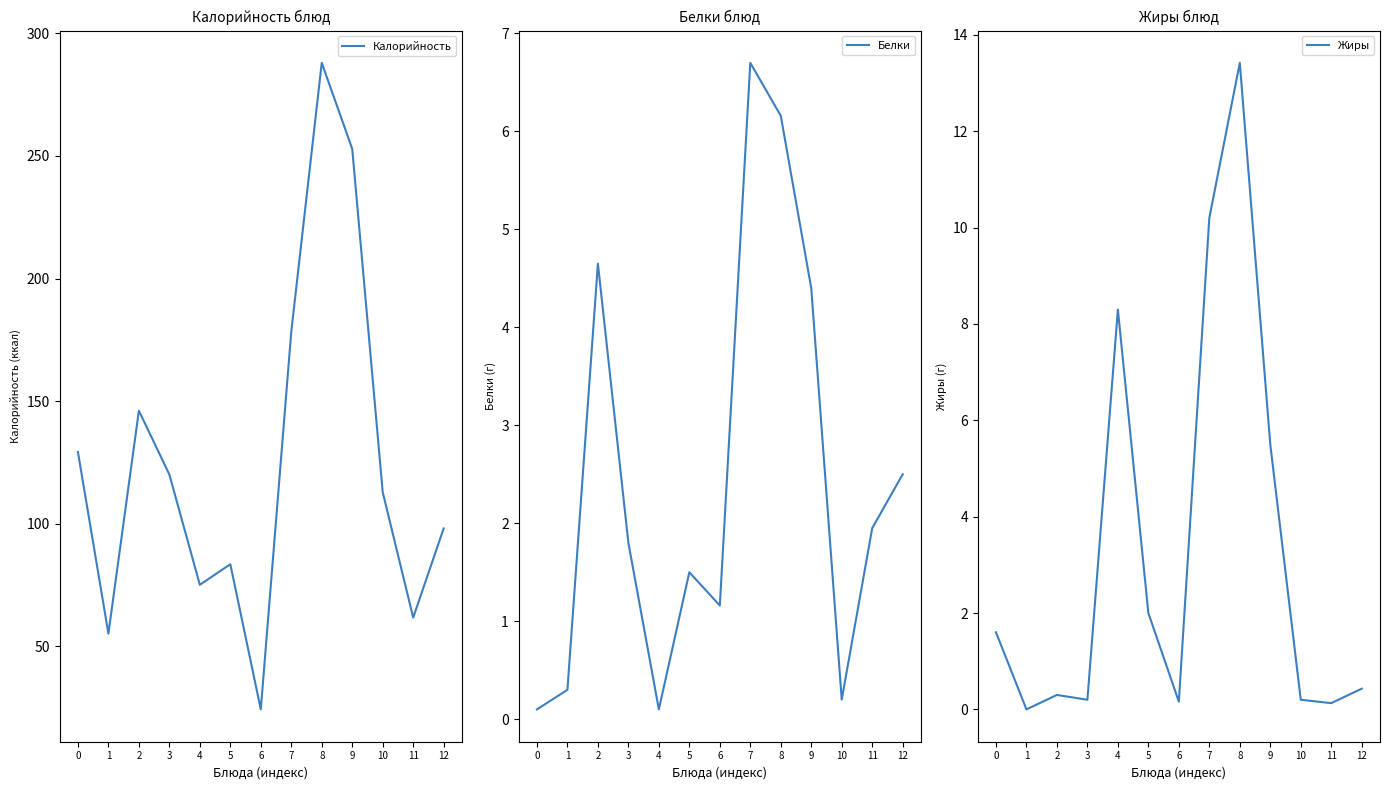

What is the sum of the Жиры values at 9 and 8?

18.9